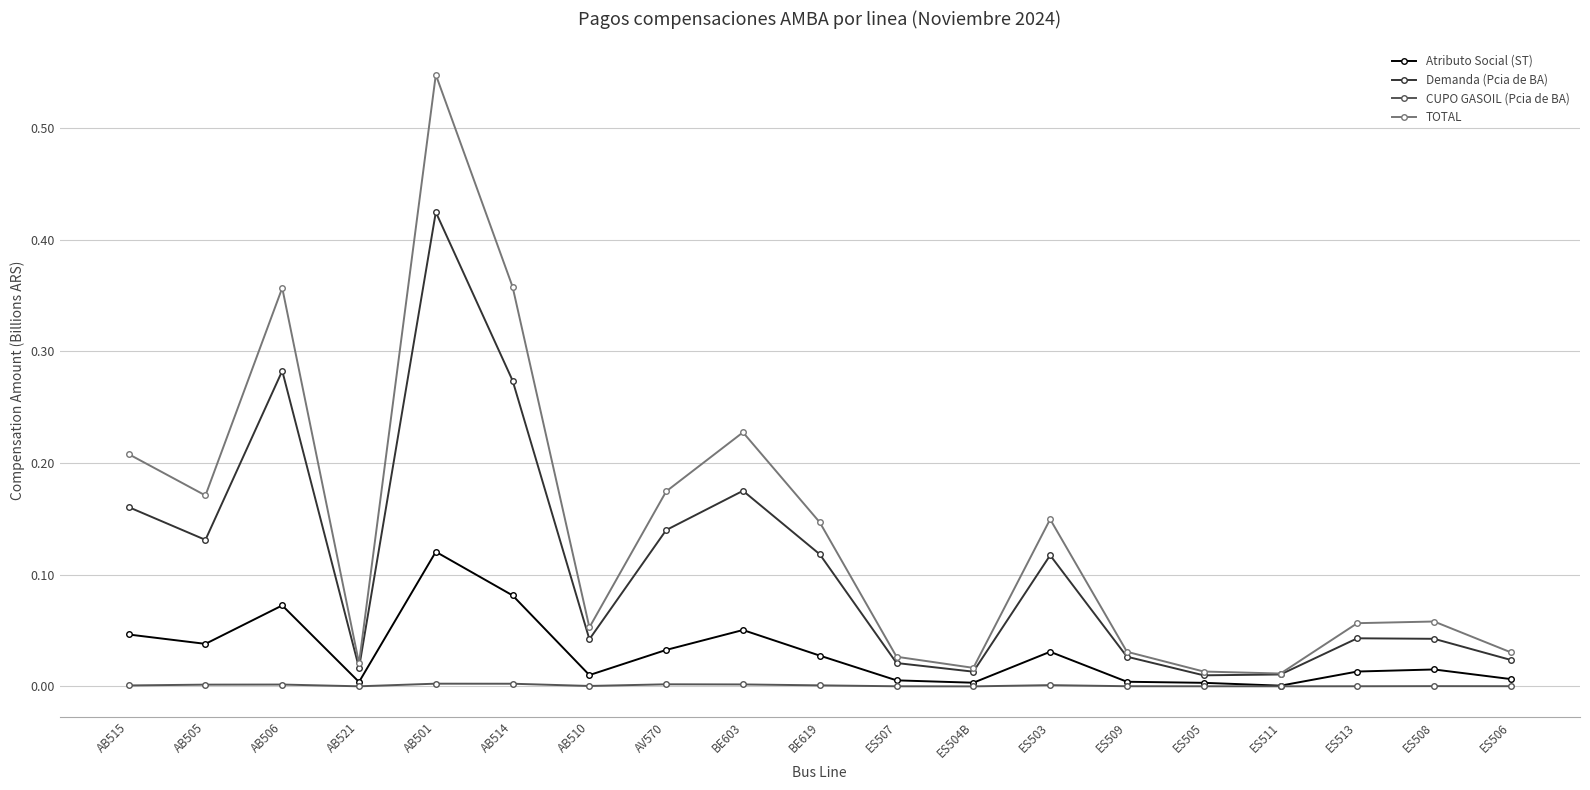

True or false: Demanda (Pcia de BA) and CUPO GASOIL (Pcia de BA) intersect in this chart.

False